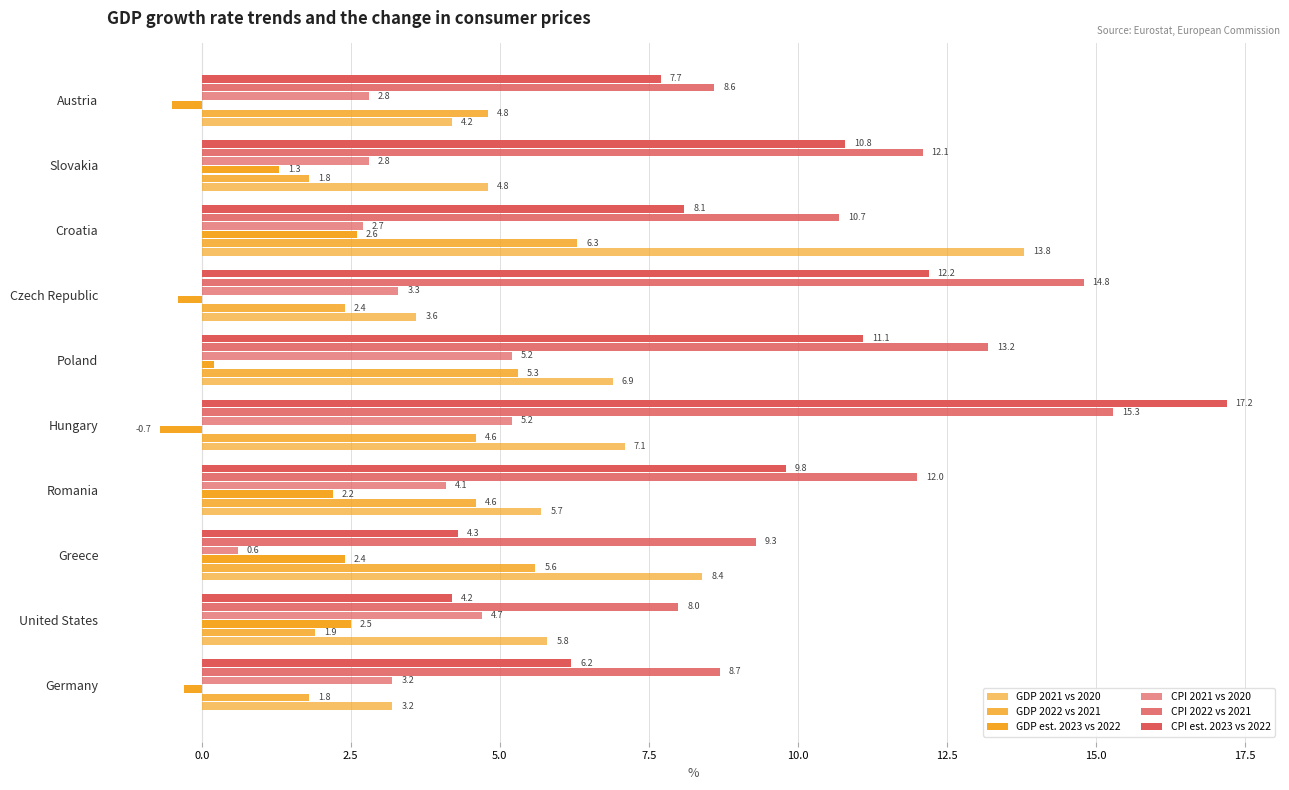

What is the value of the CPI 2021 vs 2020 bar at the 2nd from the left?

4.7